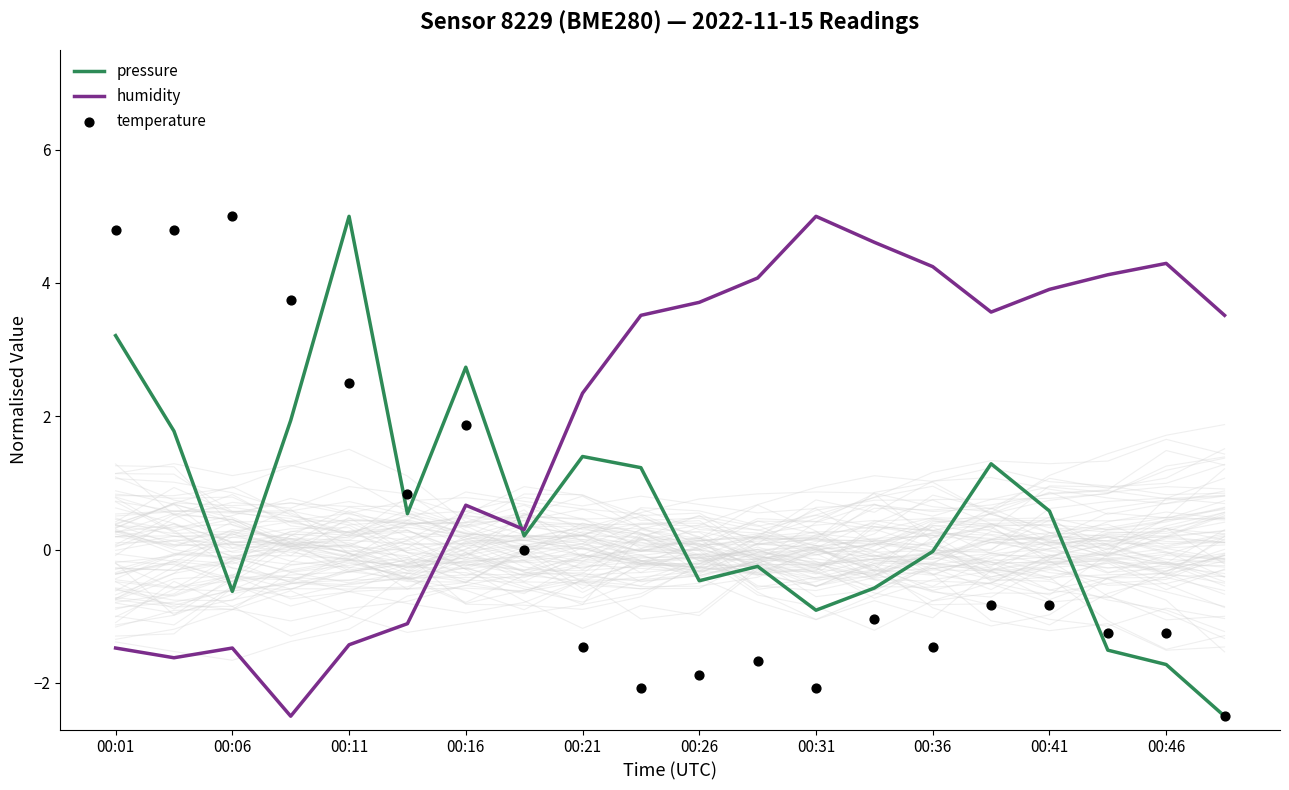

Is the value of pressure at 00:01 greater than the value of temperature at 00:26?

Yes